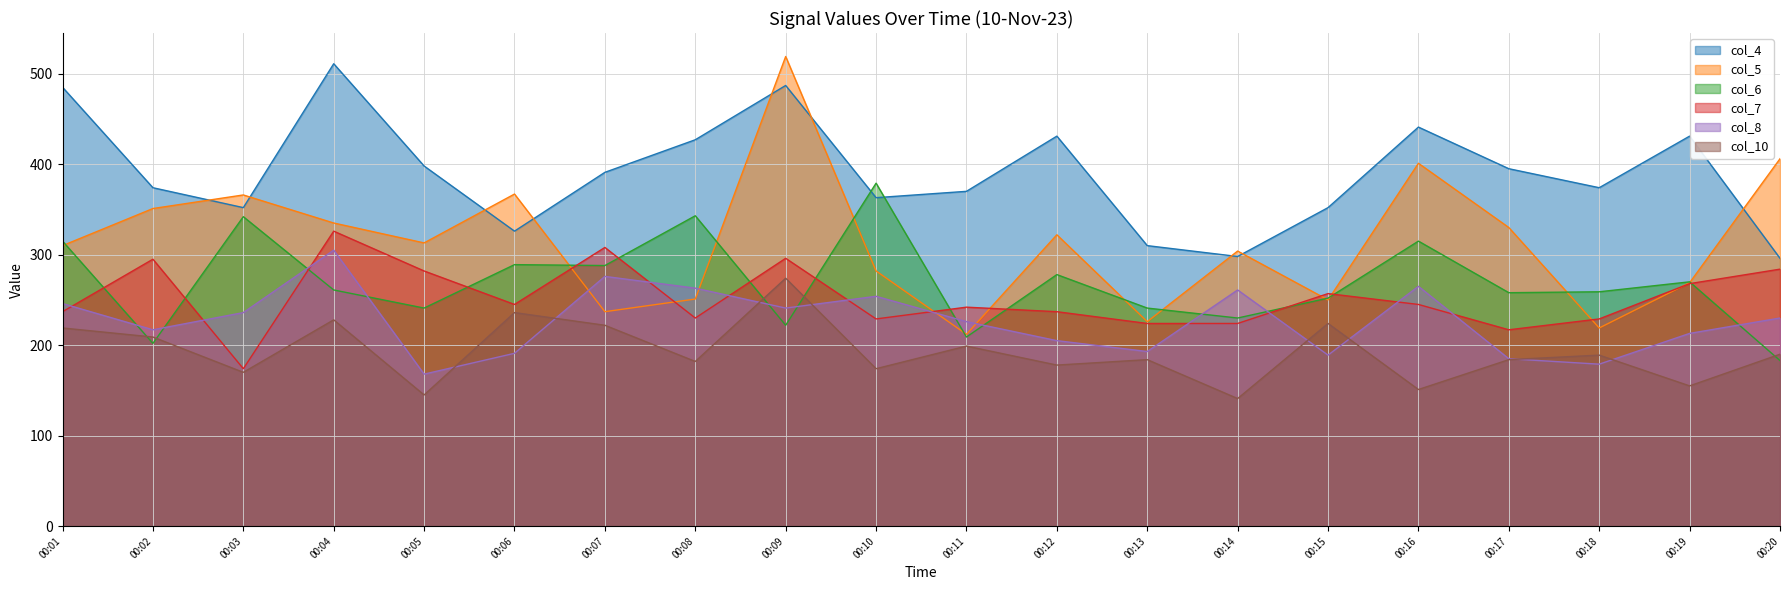

Which series has the largest total across all categories?

col_4